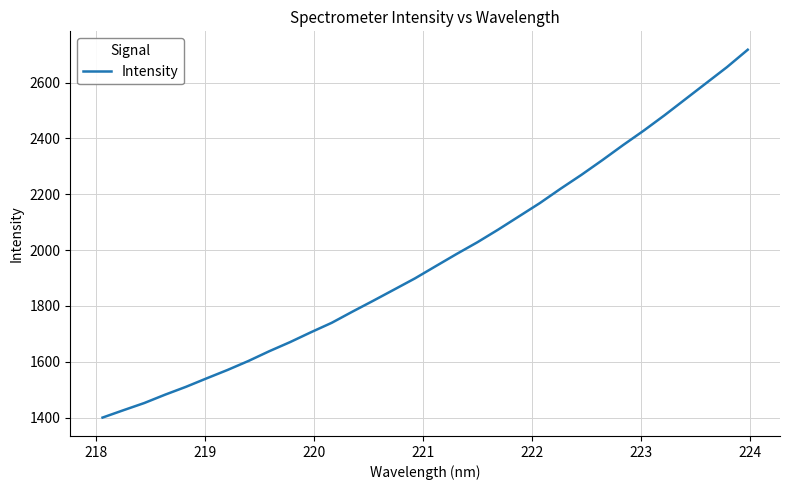

What is the greatest value displayed?

2717.7